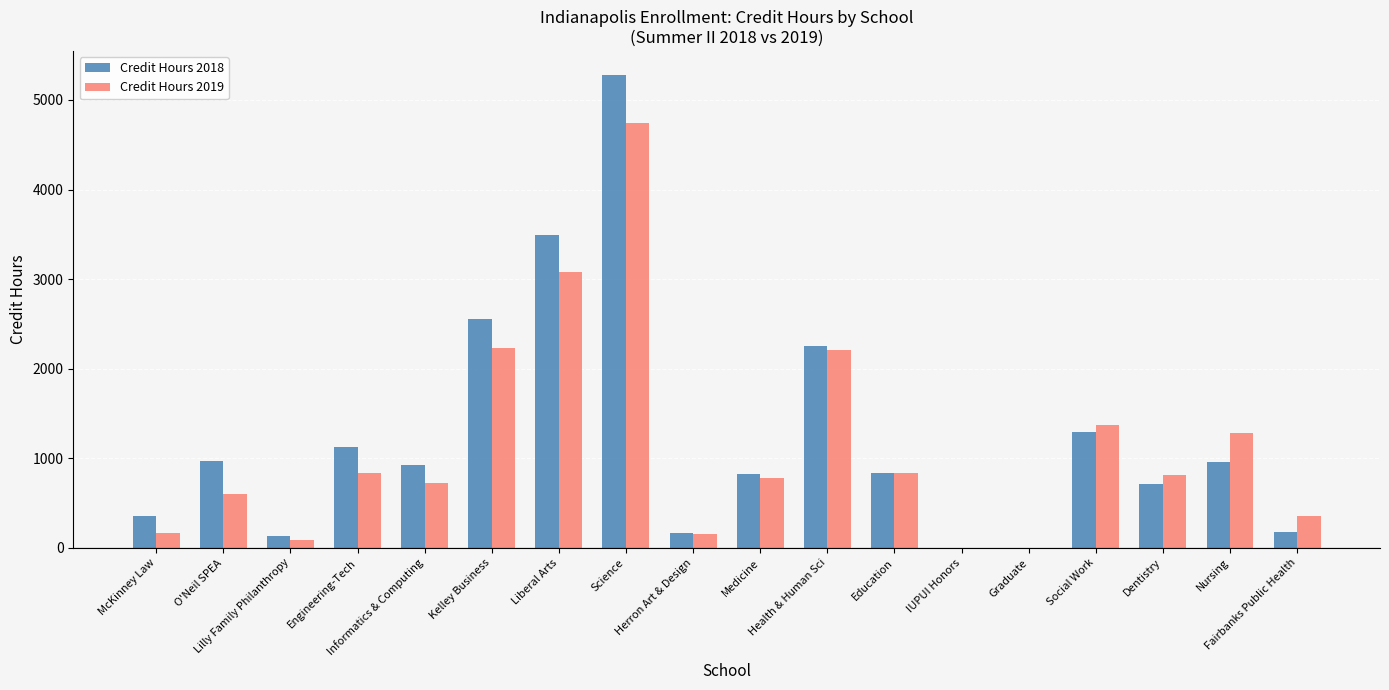

What value does the Credit Hours 2019 series have at Liberal Arts, to the nearest 10?

3080